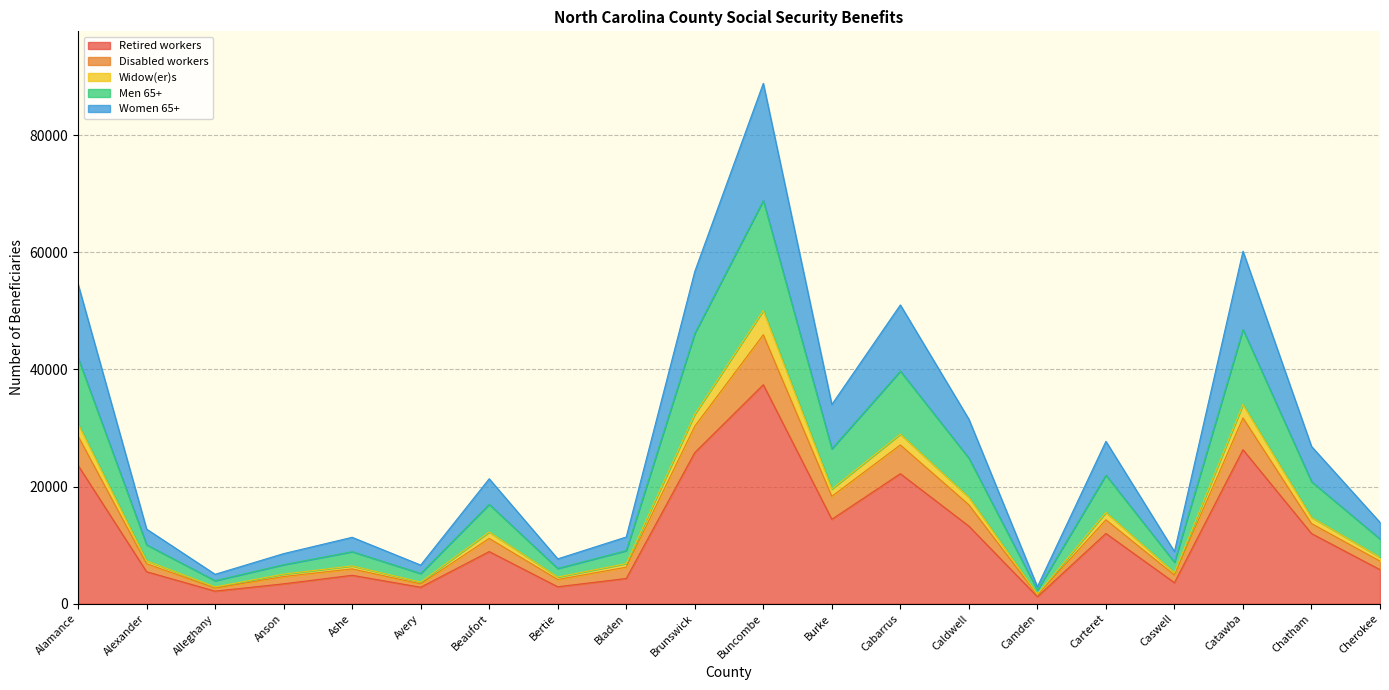

At which category is the sum across all series the highest?

Buncombe